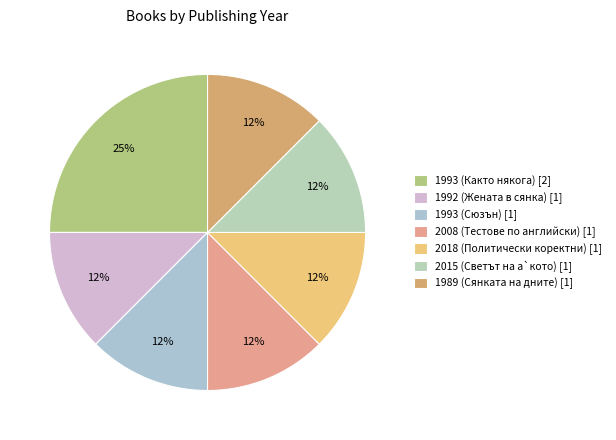

Is it true that 2015 (Светът на а`кото) is 2% of the pie?

False